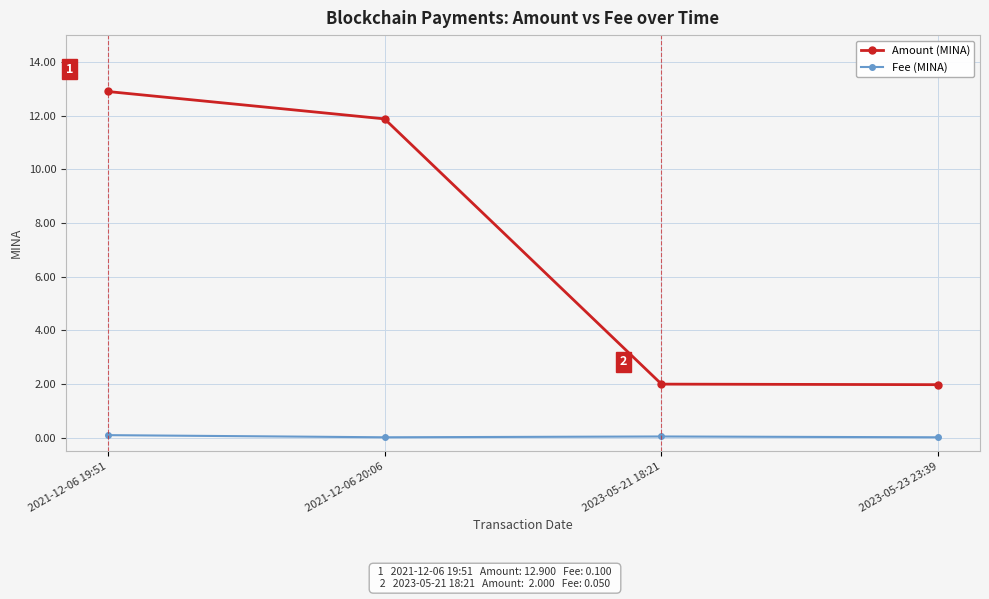

List the series in order of their peak value, highest first.

Amount (MINA), Fee (MINA)